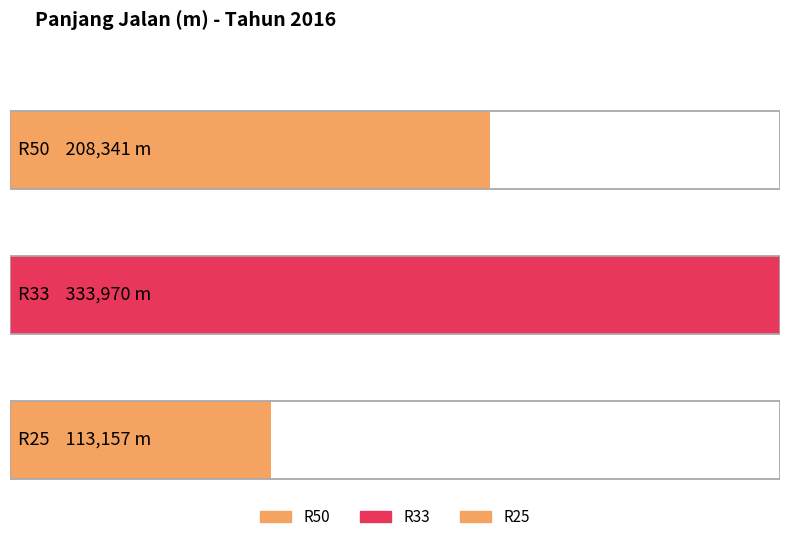

Reading right to left, list all the values displayed in this chart.

113157	333970	208341